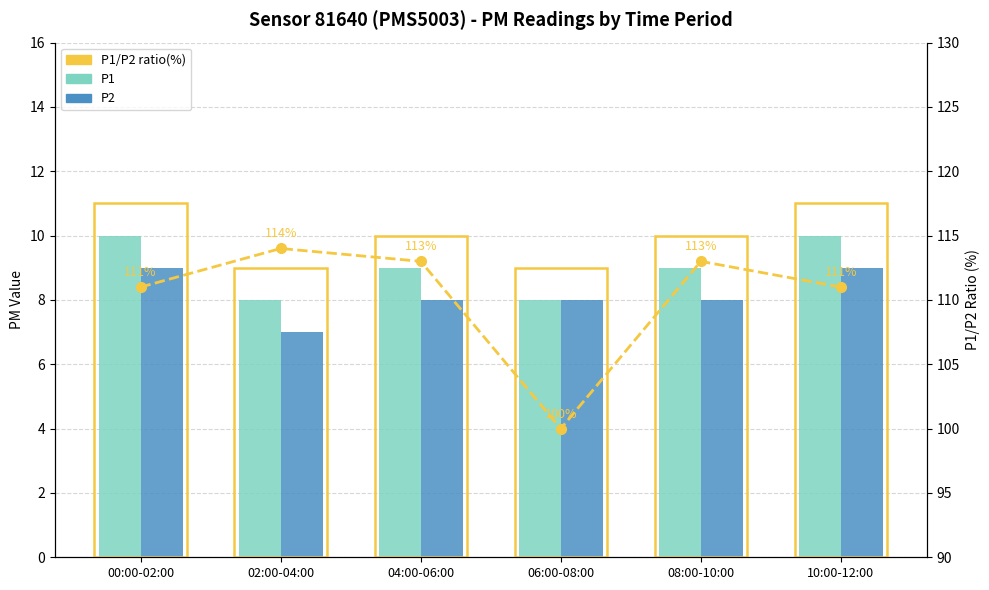

At how many categories does at least one series exceed 102?

5